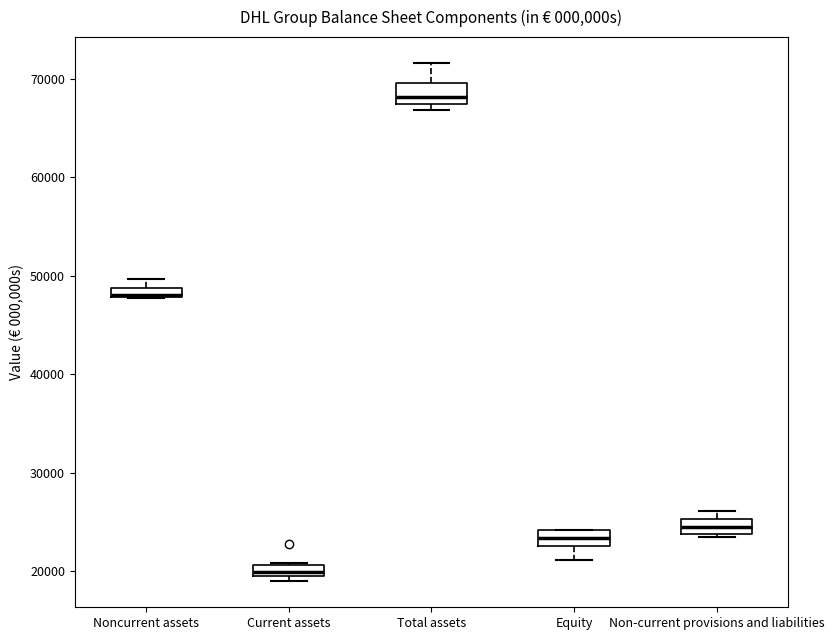

Where is the lower edge of the box for Current assets on the y-axis? The values are not printed on the chart, so give them approximately, as read against the axis.

19000